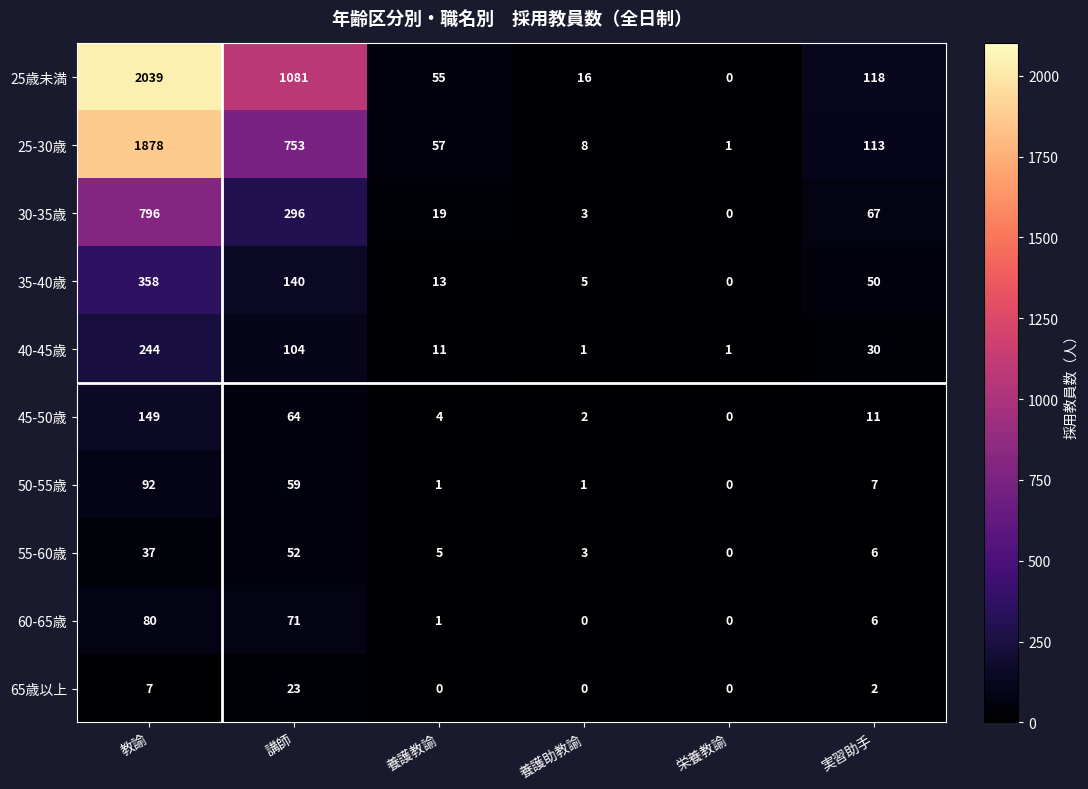

Which category has the highest value across all series?

教諭